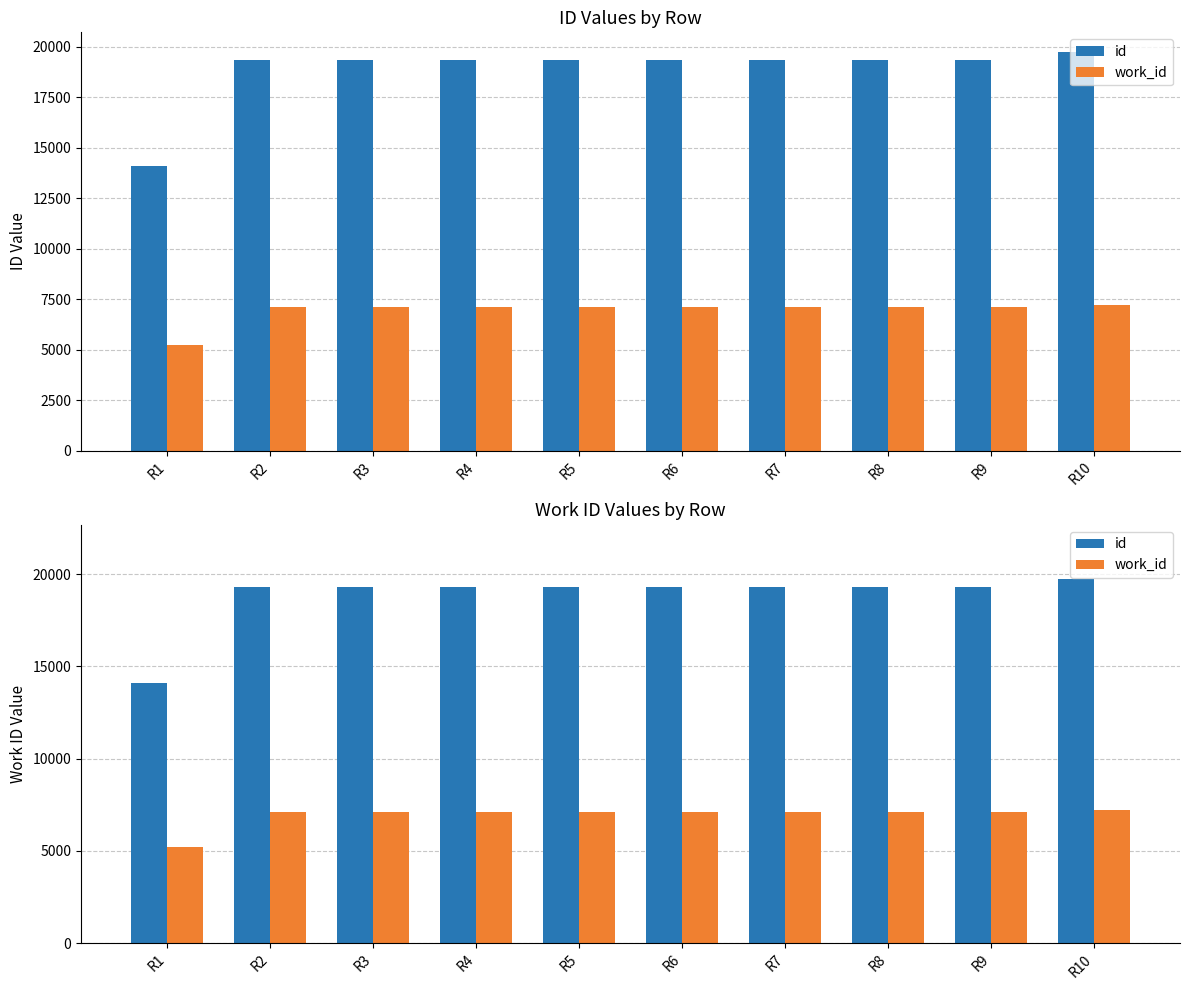

Between R2 and R6, which is larger?

R6